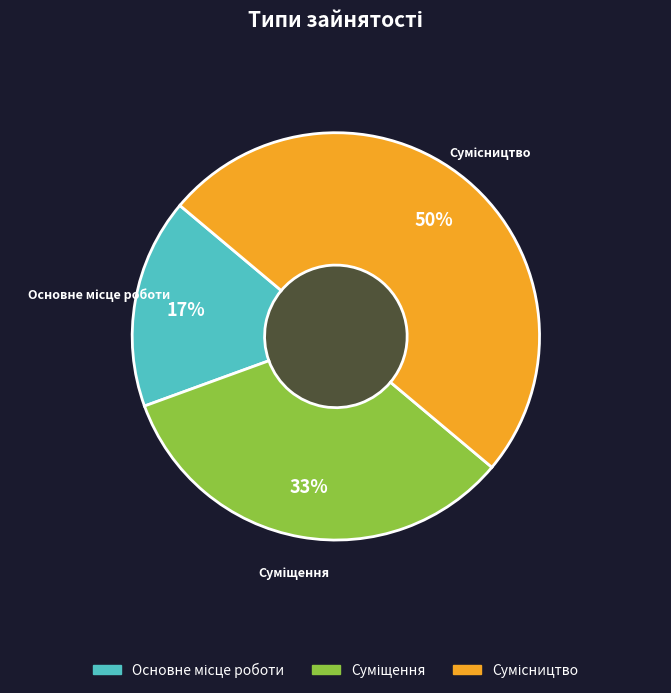

To the nearest percent, what is the difference between the largest and smallest slice percentages?

33%